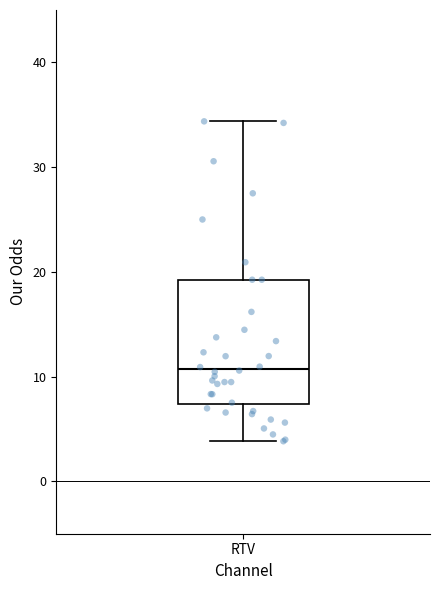

Transcribe this box plot: give where the median line is, the range the box spans, and where the two whiskers end, as read against the y-axis. The values are not printed on the chart, so give them approximately, as read against the axis.

median 11, box 7 to 19, whiskers 4 to 34